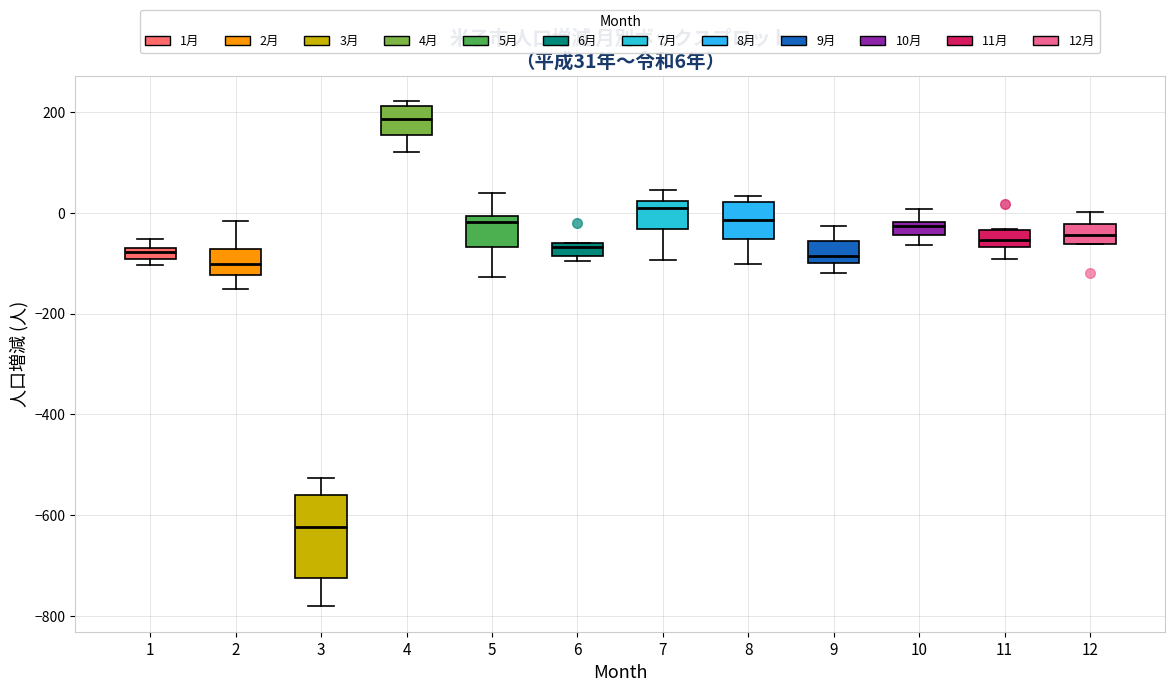

Which box has the highest median line?

4